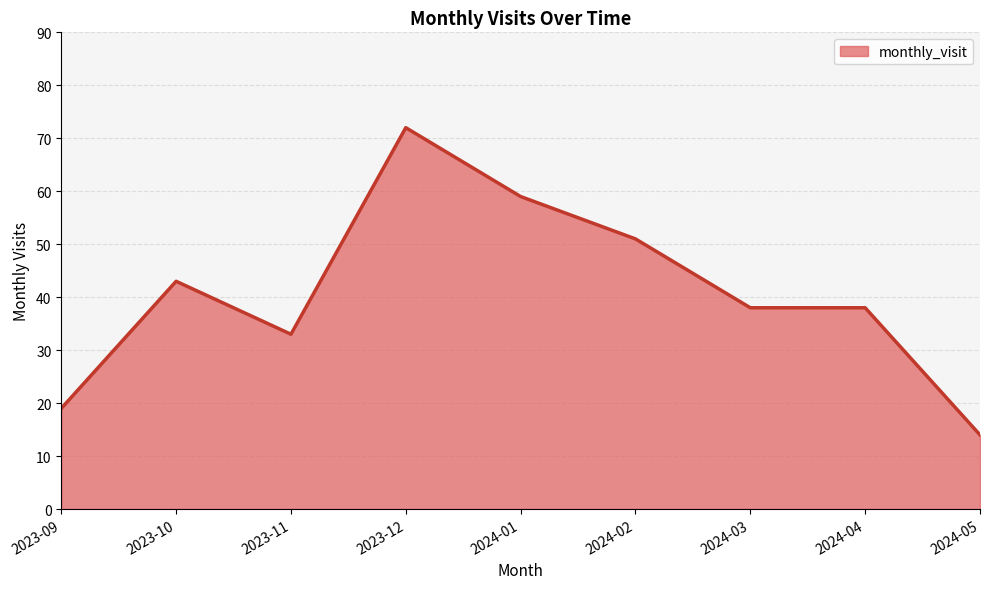

What is the approximate value at 2023-11, to the nearest 5?

35